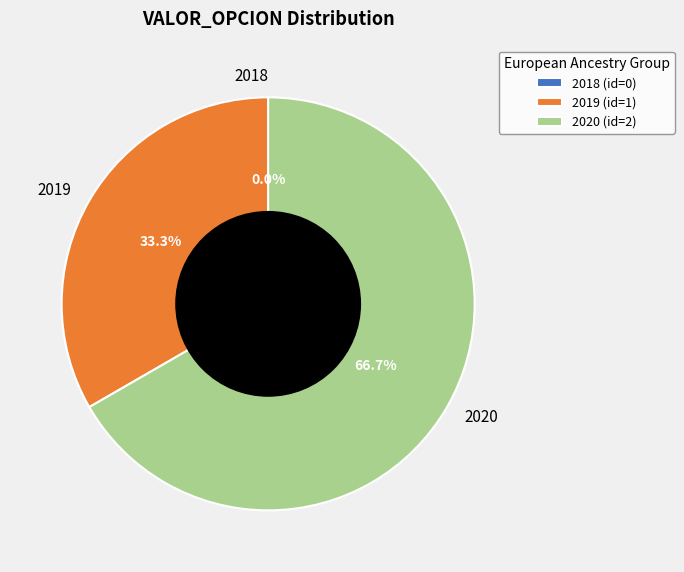

Count the number of slices in the pie.

3